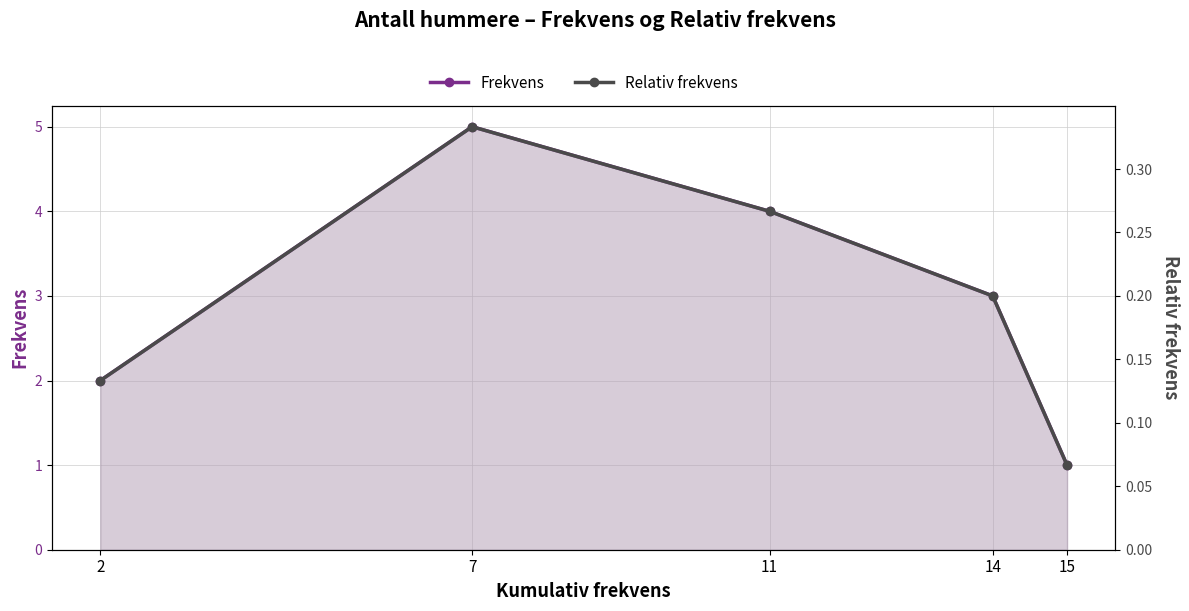

True or false: Frekvens has more than 0 interior local peaks.

True